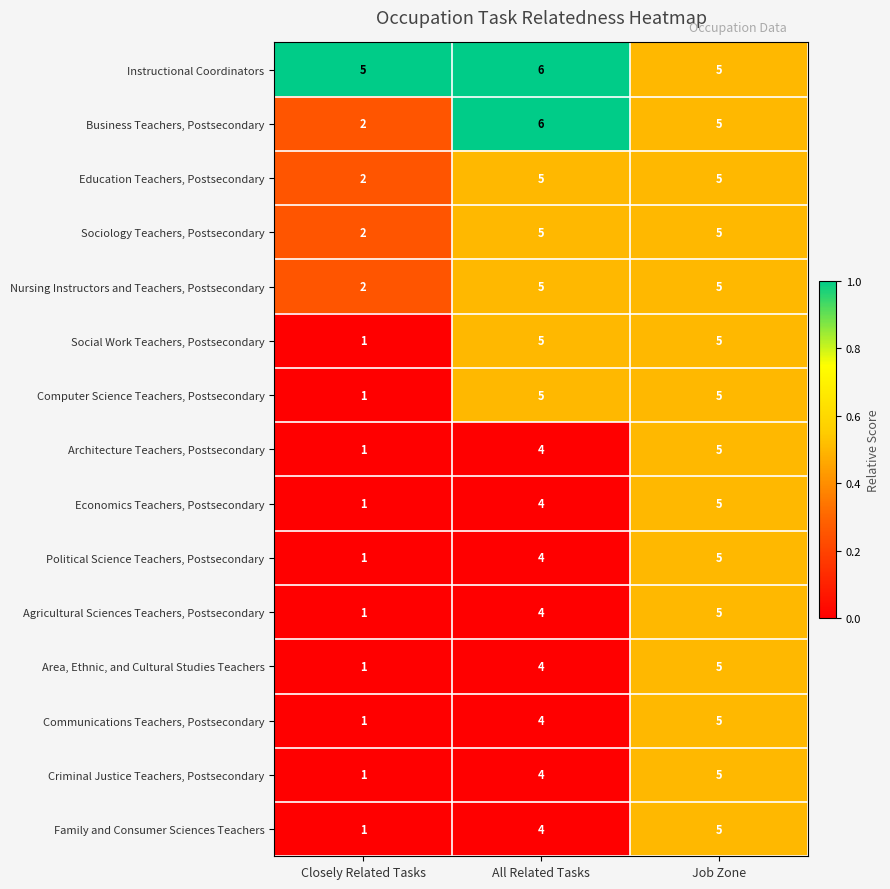

Rank the categories by Communications Teachers, Postsecondary value from lowest to highest.

Closely Related Tasks, All Related Tasks, Job Zone